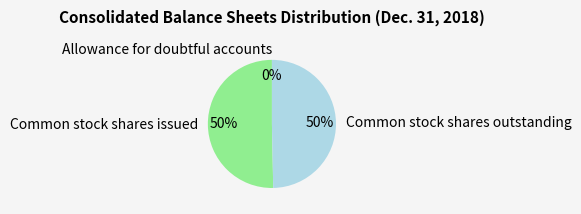

True or false: Common stock shares issued accounts for 62% of the total.

False